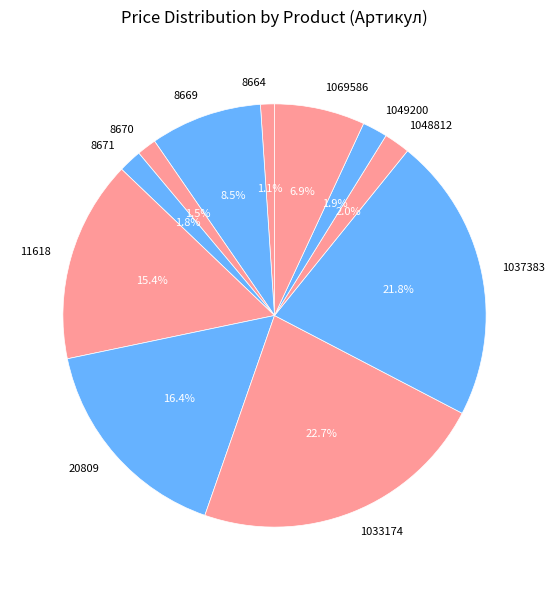

To the nearest percent, what is the average slice percentage?

9%